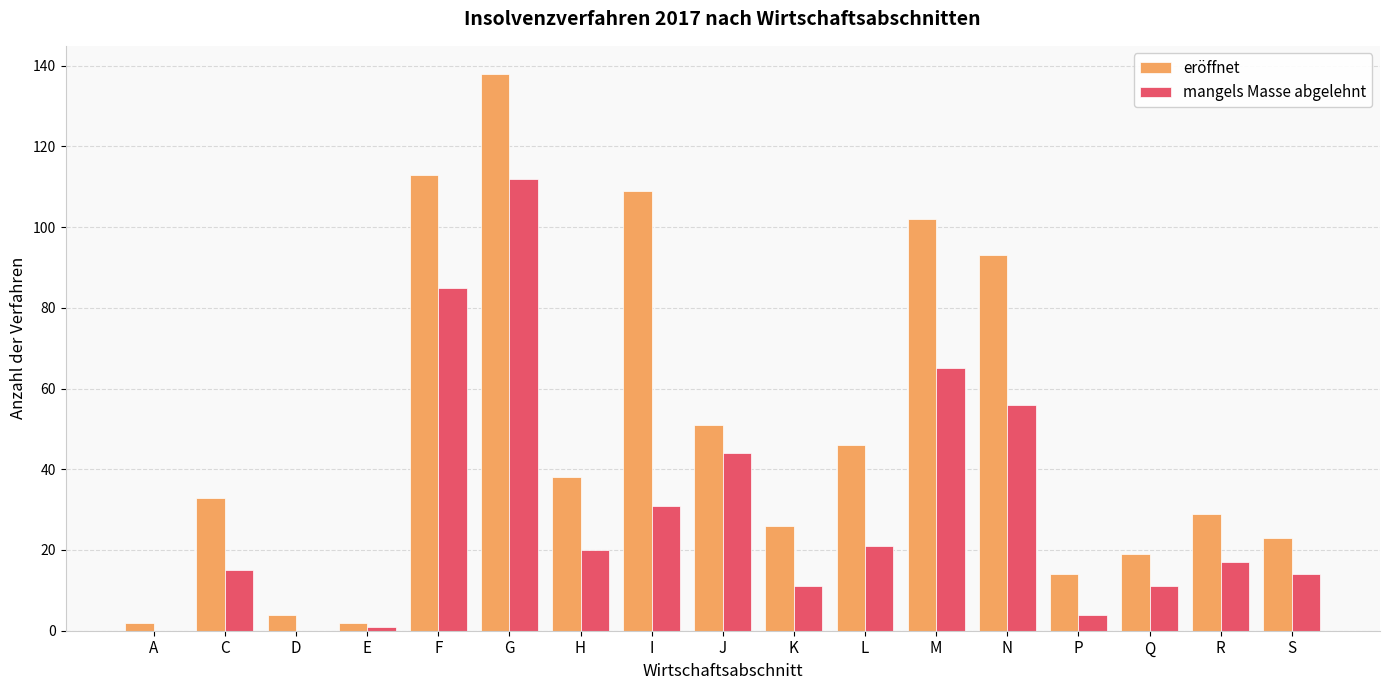

At which category is the sum across all series the highest?

G